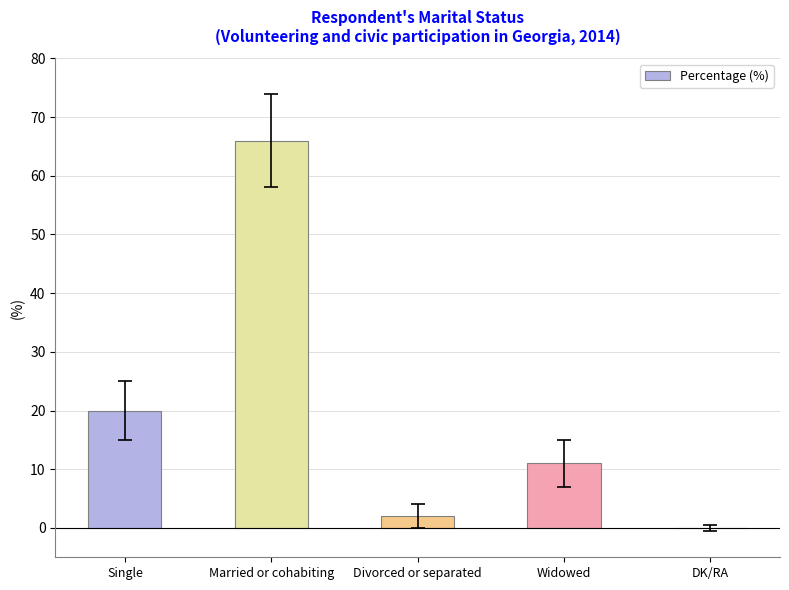

Approximately how many times larger is the value at Single compared to Divorced or separated?

10.0